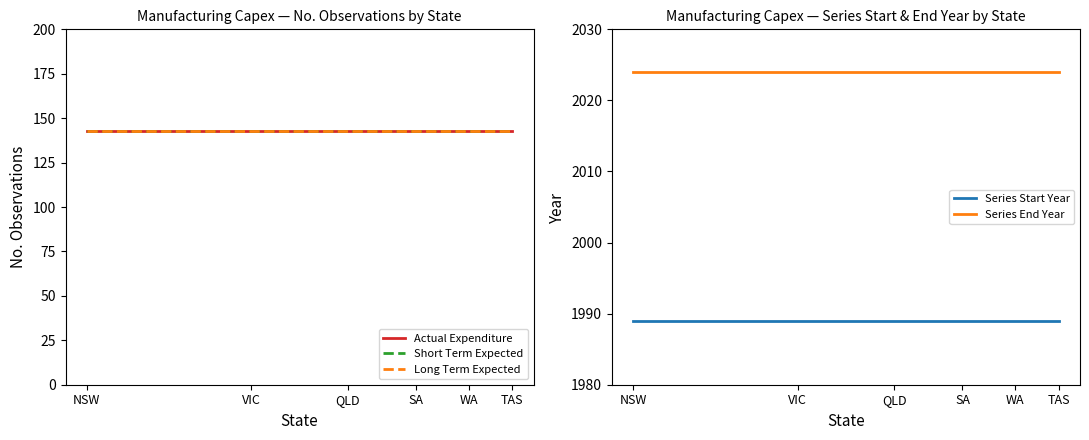

What is the average value of the Series Start Year series?

1989